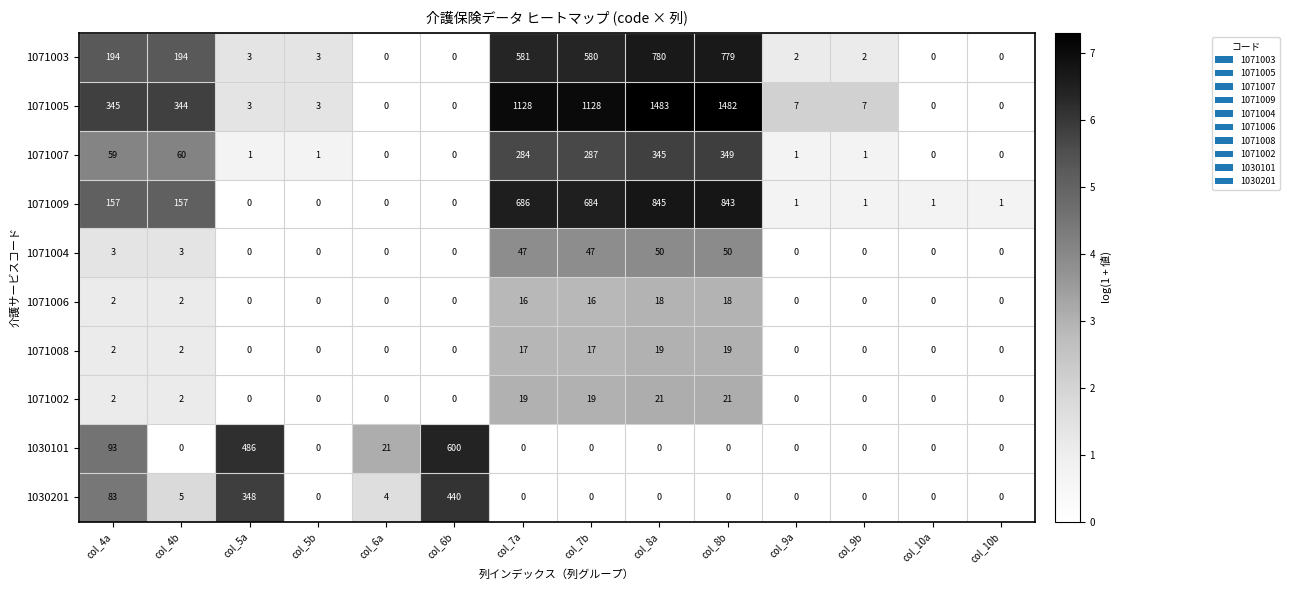

Where is 1071003 nearest to the value 390?

col_7b